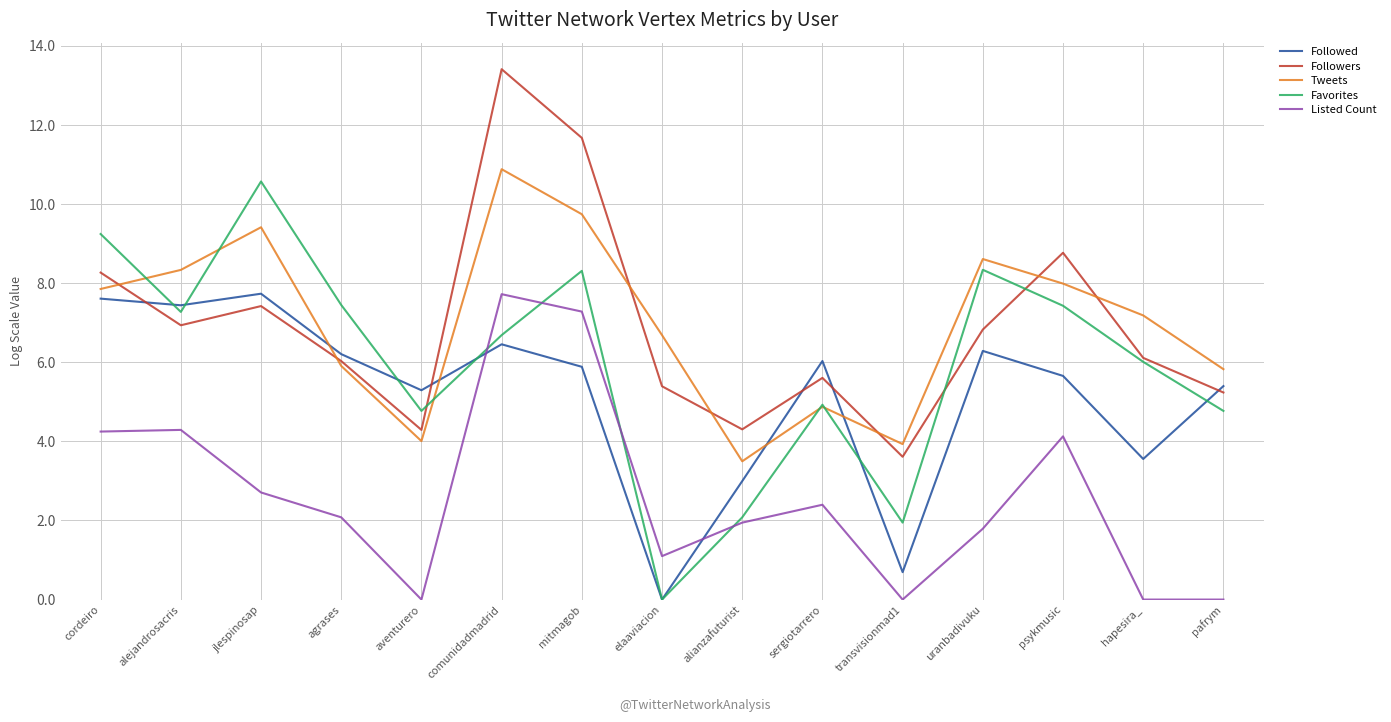

Which series ends up on top after the final intersection of Followed and Listed Count?

Followed